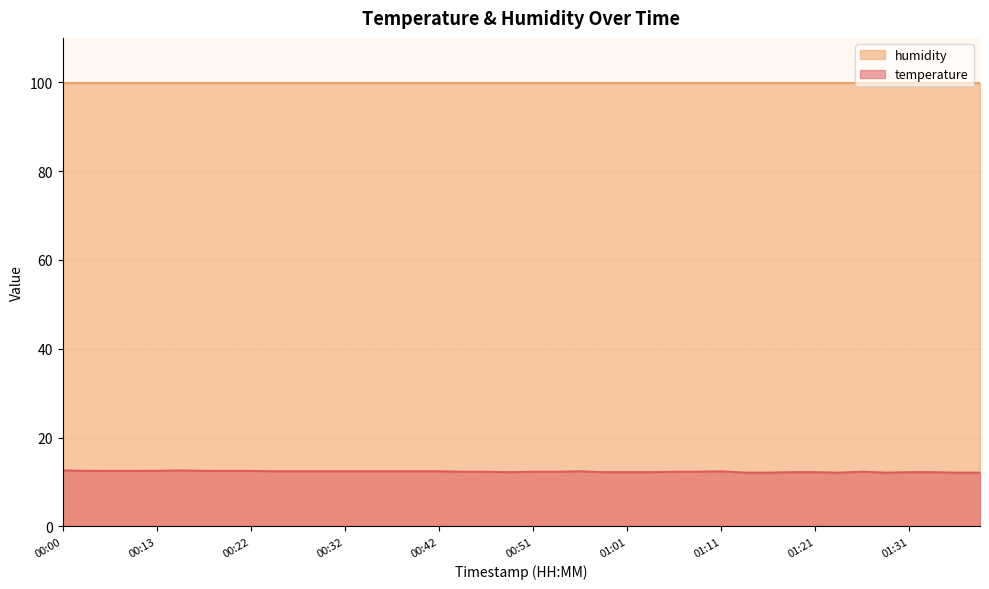

At which category does the data reach its first local peak?

00:15